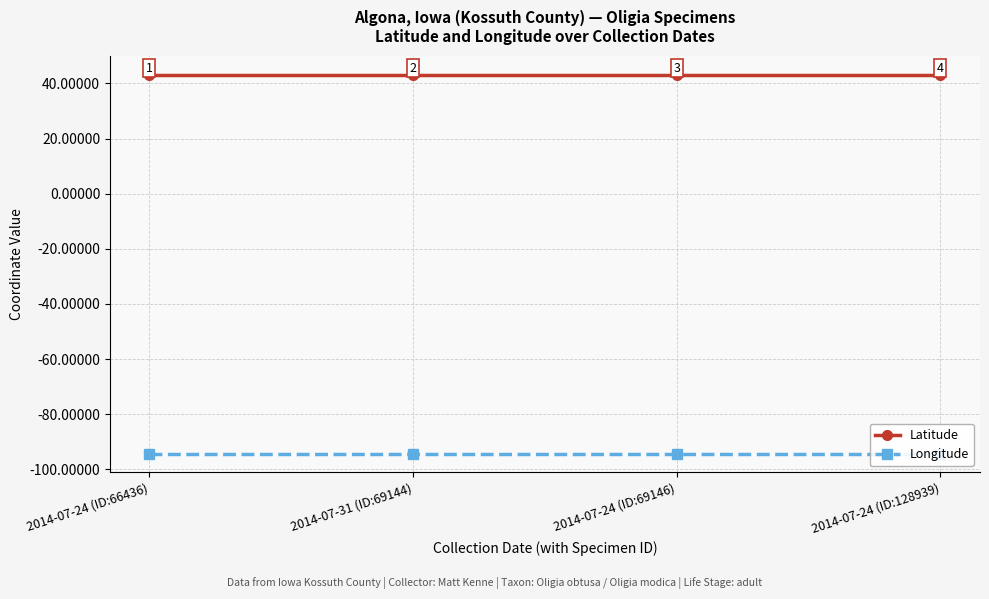

What is the lowest value of the Longitude series?

-94.2